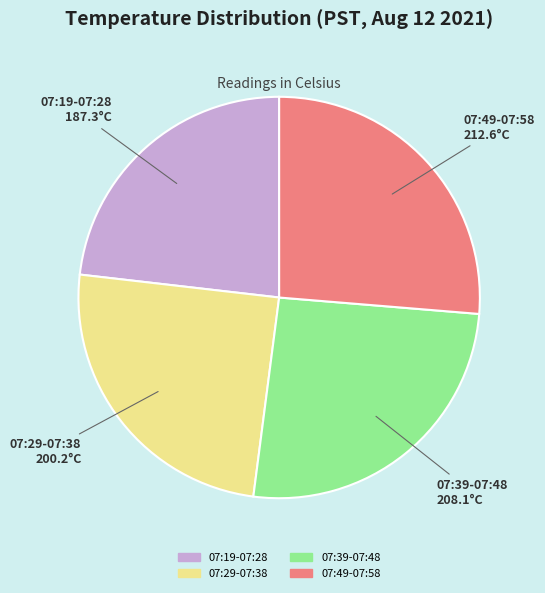

Is there any slice that represents more than half of the pie?

No